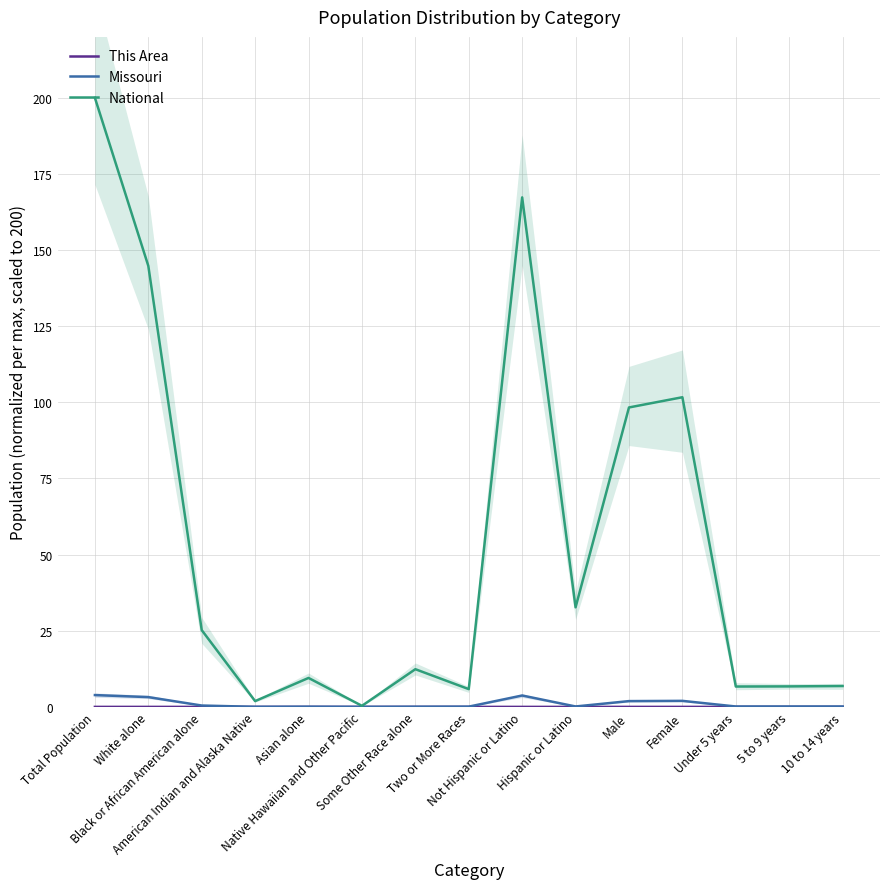

At which label is National closest to 100?

Male